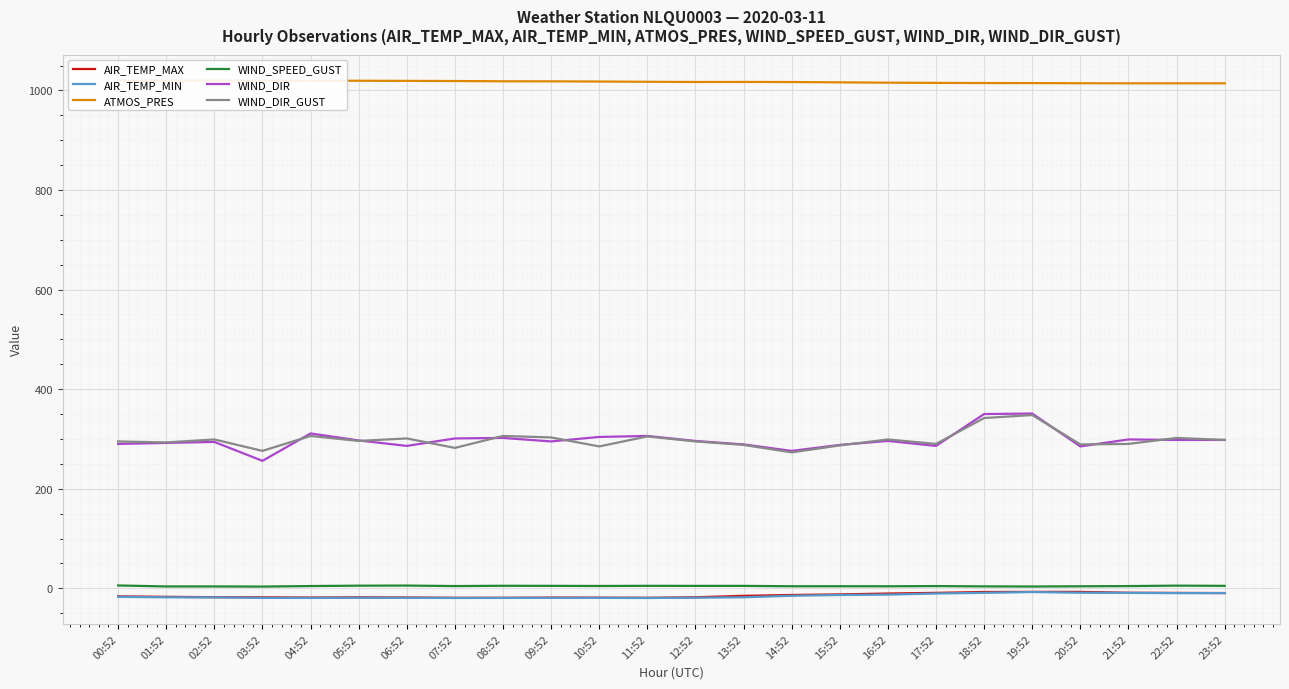

What are all the series names shown in the legend?

AIR_TEMP_MAX, AIR_TEMP_MIN, ATMOS_PRES, WIND_SPEED_GUST, WIND_DIR, WIND_DIR_GUST